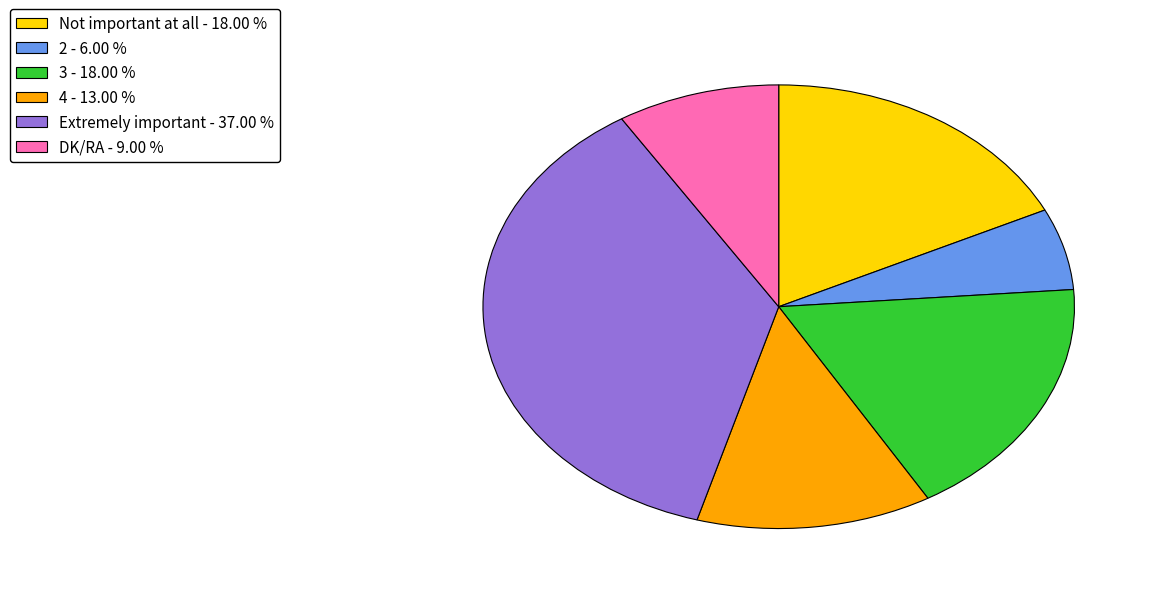

Combined, do 3 - 18.00 % and 2 - 6.00 % account for over 50%?

No